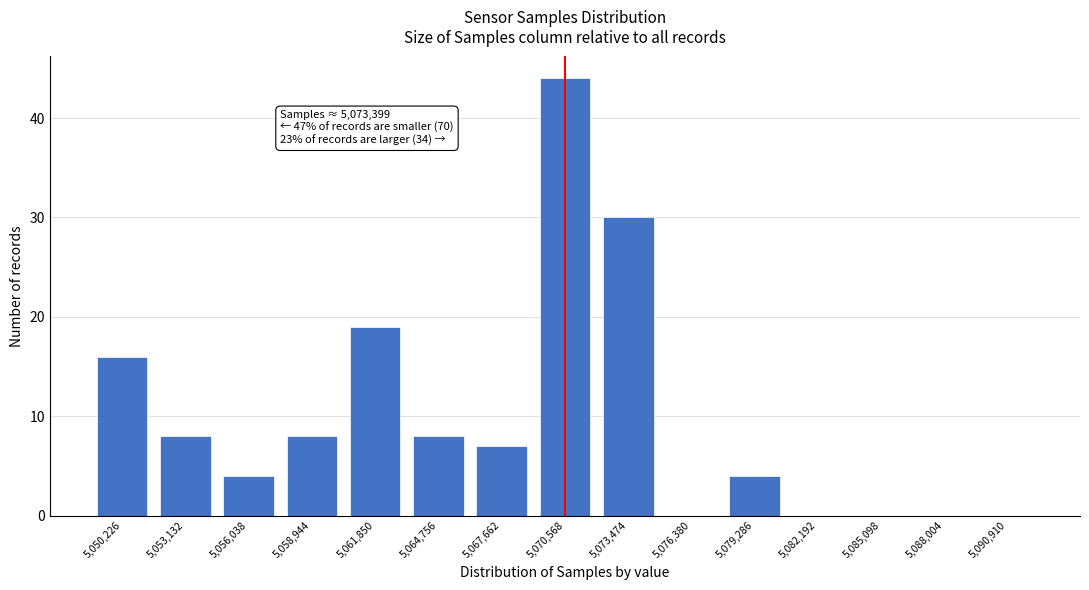

Reading left to right, list all the values displayed in this chart.

5,050,226=16	5,053,132=8	5,056,038=4	5,058,944=8	5,061,850=19	5,064,756=8	5,067,662=7	5,070,568=44	5,073,474=30	5,076,380=0	5,079,286=4	5,082,192=0	5,085,098=0	5,088,004=0	5,090,910=0